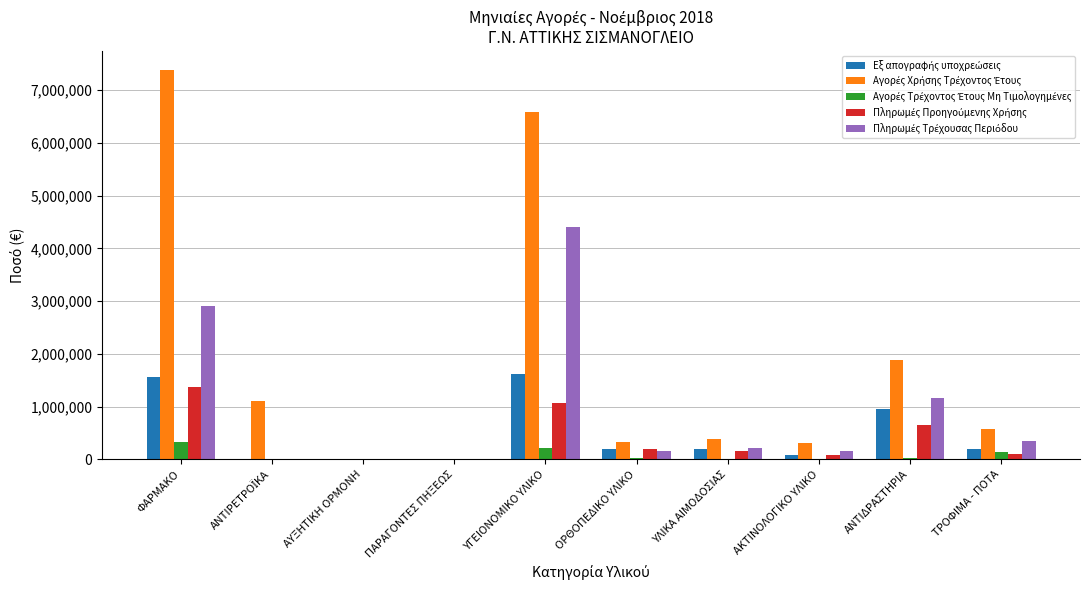

At which category does the chart reach its peak across all series?

ΦΑΡΜΑΚΟ